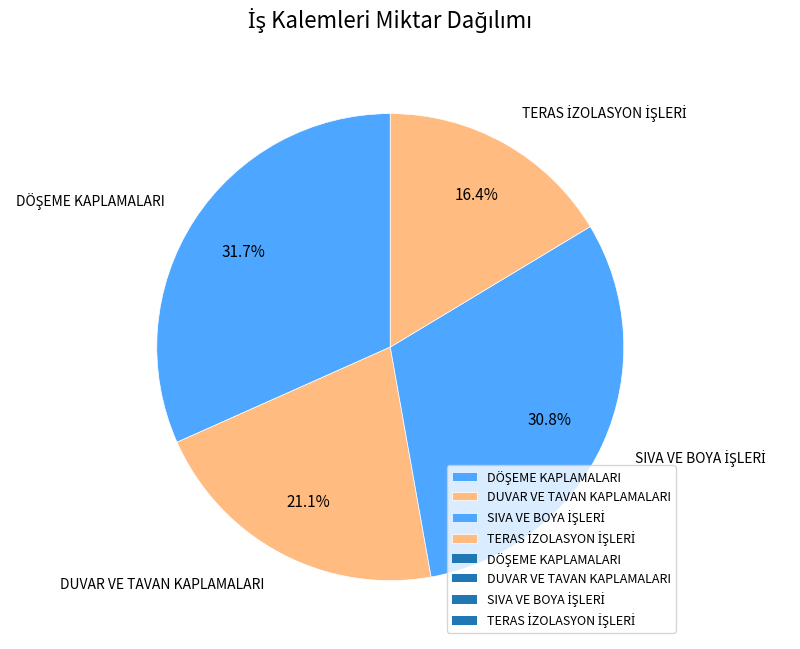

Does any single category account for the majority?

No